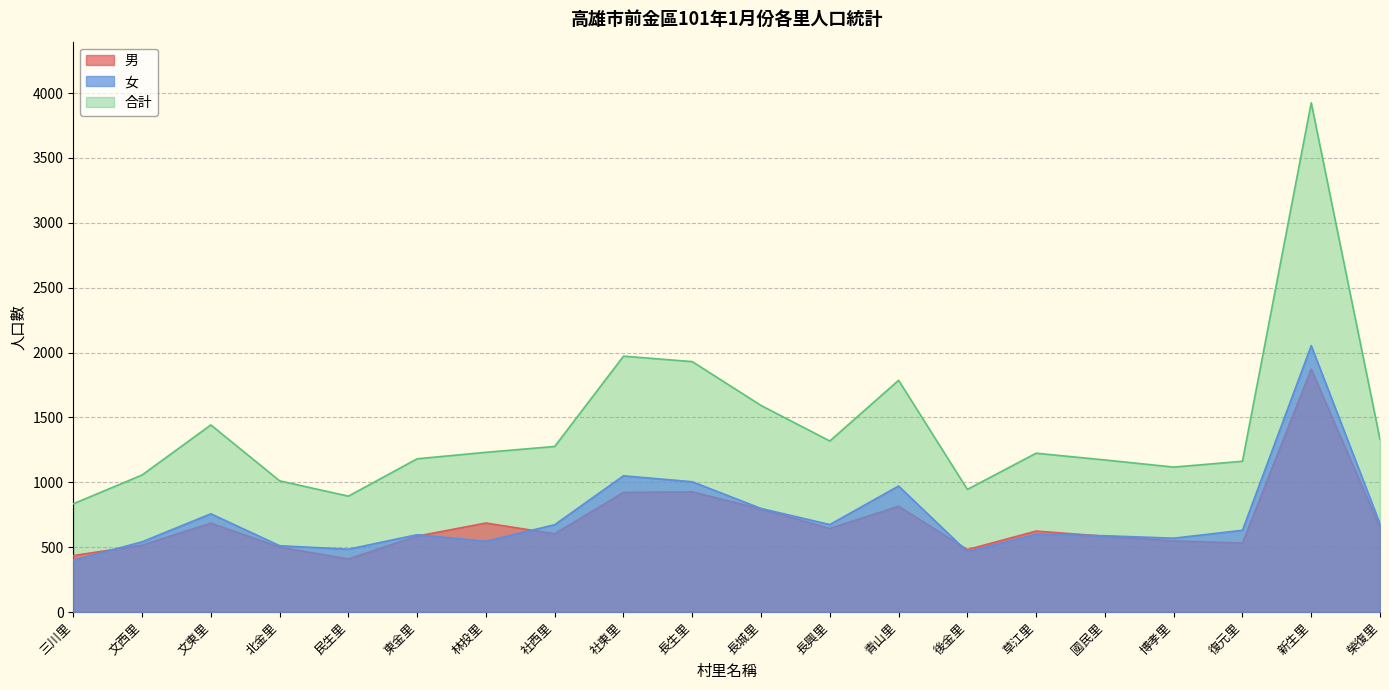

What is the difference between the maximum and second lowest values in the 女 series?

1589